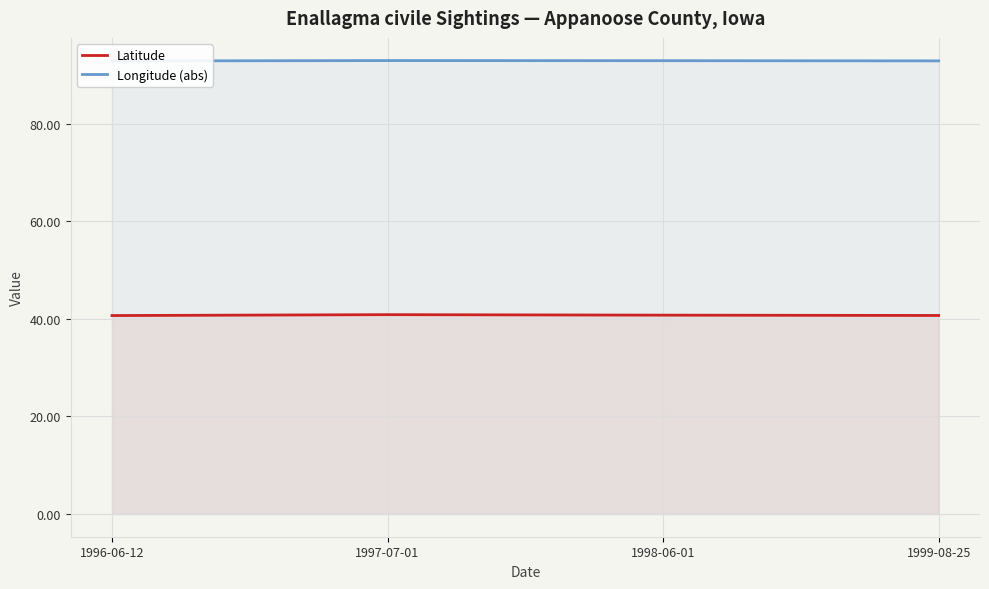

What position from the right is 1996-06-12?

4